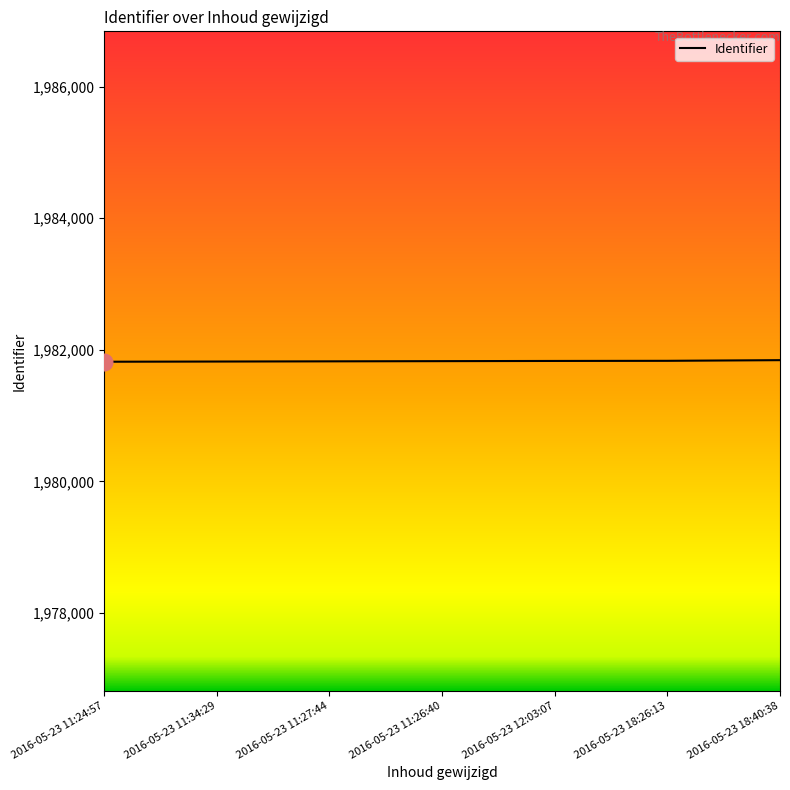

Approximately how many times larger is the value at 2016-05-23 11:26:40 compared to 2016-05-23 11:34:29?

1.0